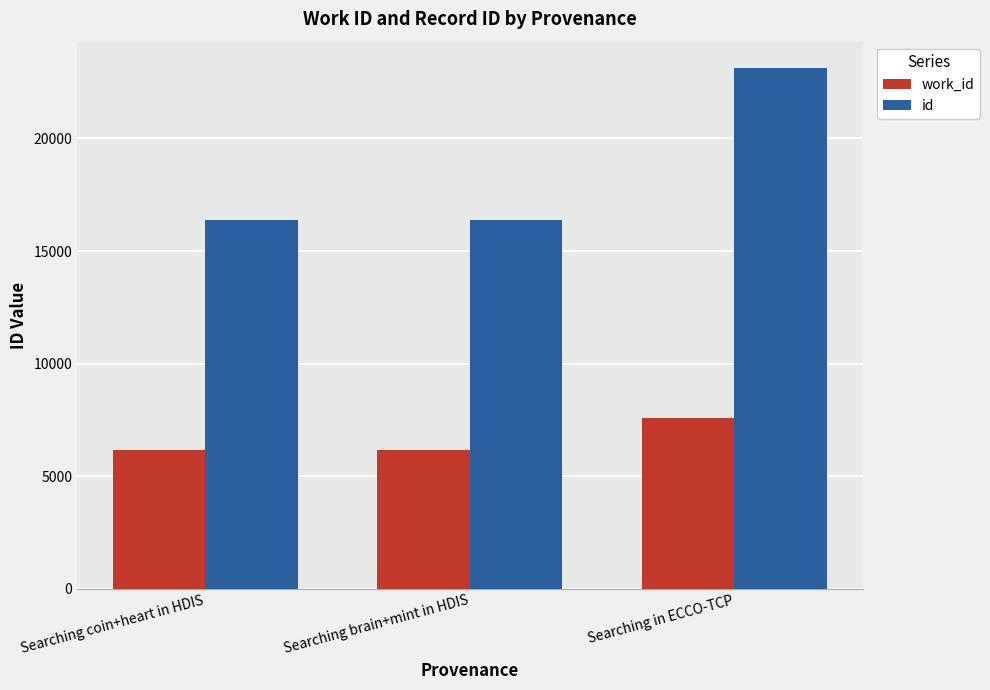

What position from the left is Searching in ECCO-TCP?

3